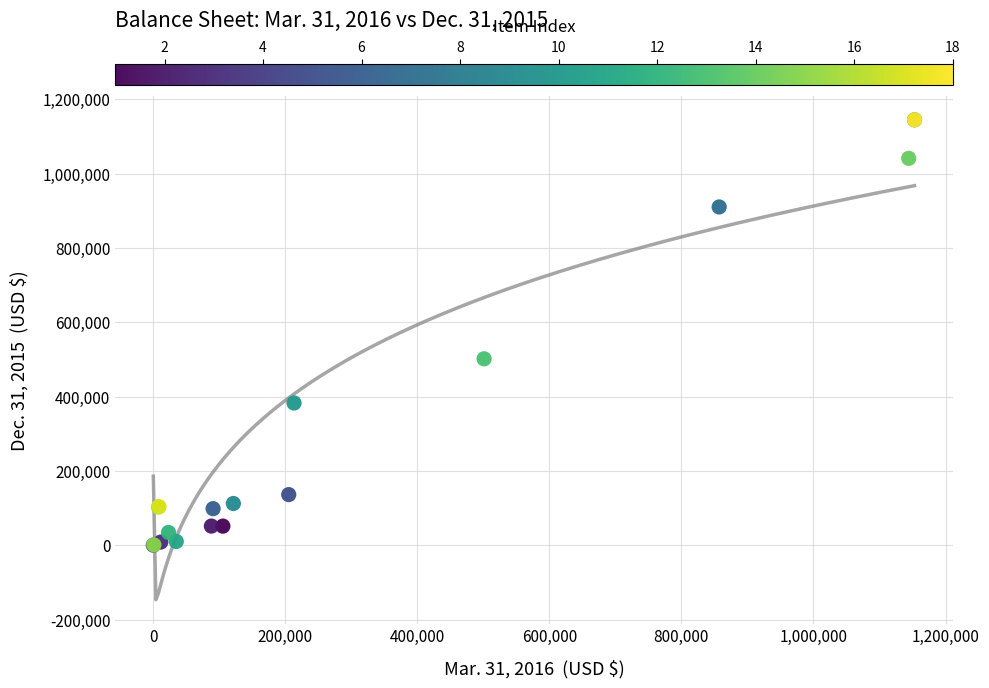

What Y value in the scatter plot is closest to 572389?

501545